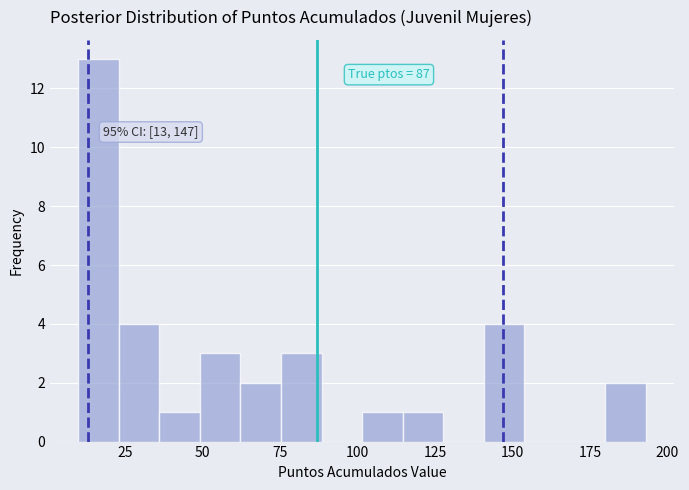

Around what value on the x-axis is the tallest bar? Give the approximate position of its centre, as read against the axis.

15